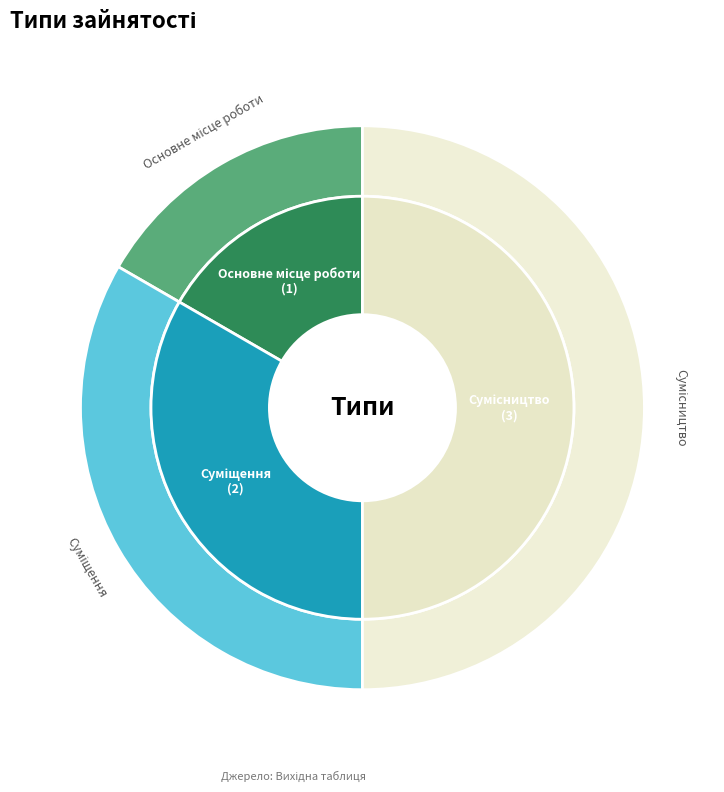

Combined, do Основне місце роботи and Суміщення account for over 50%?

No